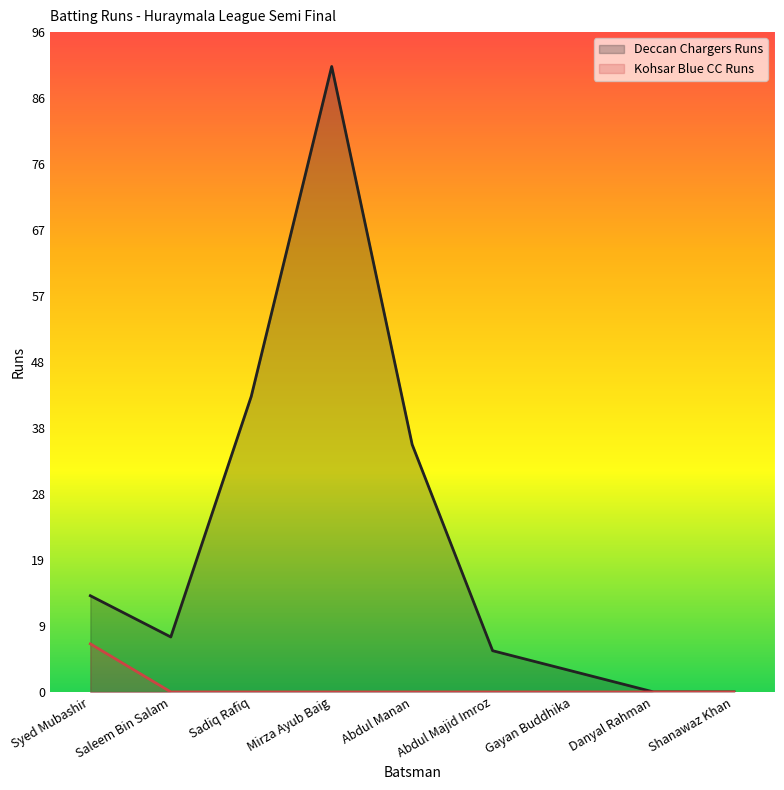

How many data points in Kohsar Blue CC Runs are above 0?

1